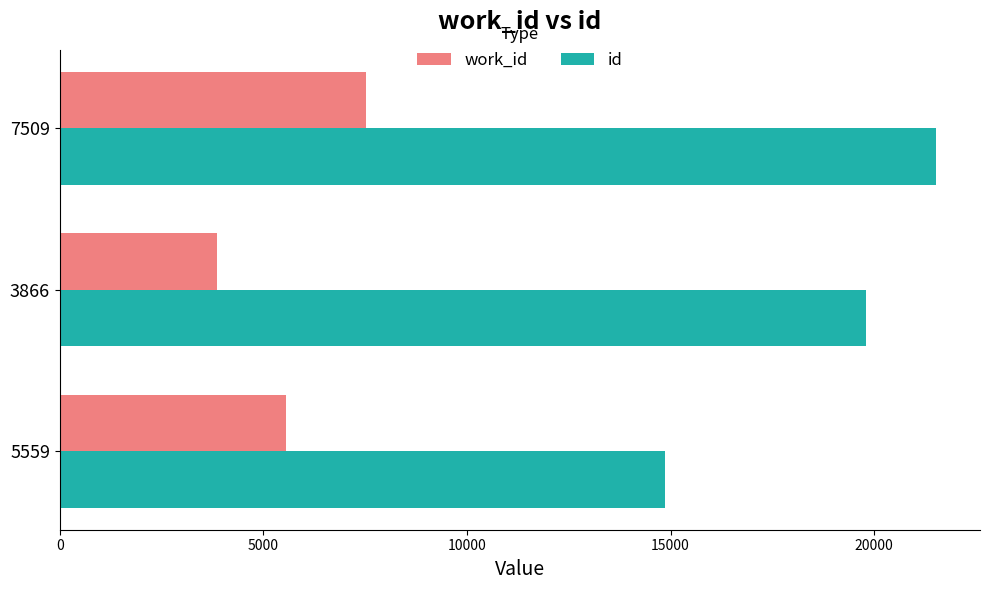

List the series in order of their peak value, highest first.

id, work_id